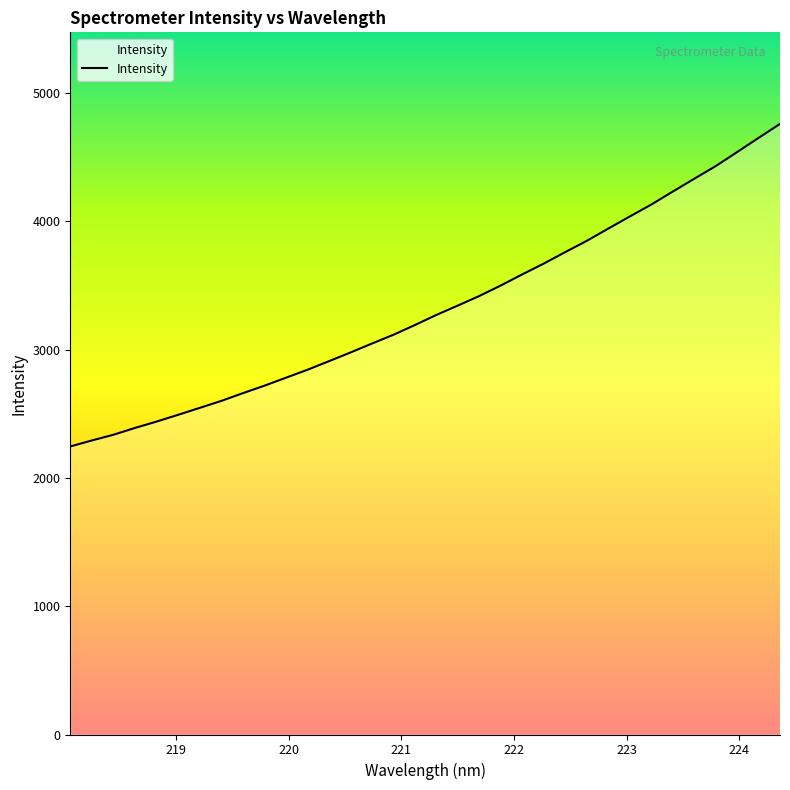

What is the maximum value shown in the chart?

4759.4